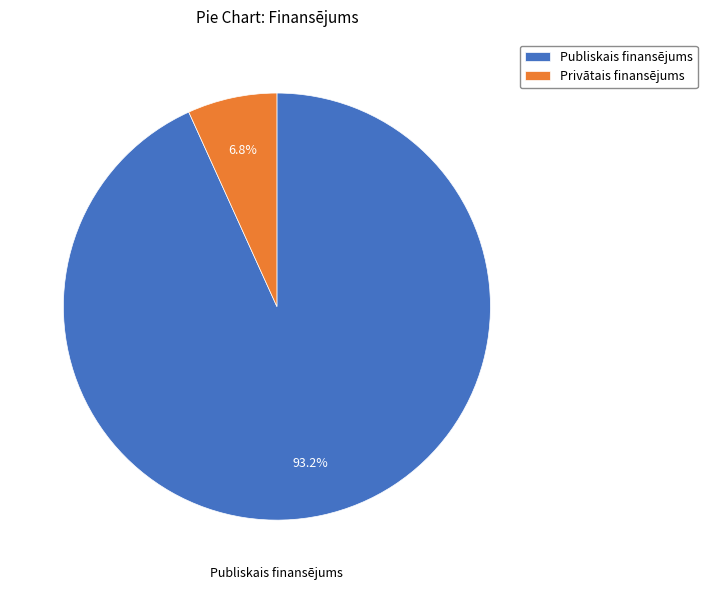

What is the total percentage of Privātais finansējums and Publiskais finansējums?

100.0%